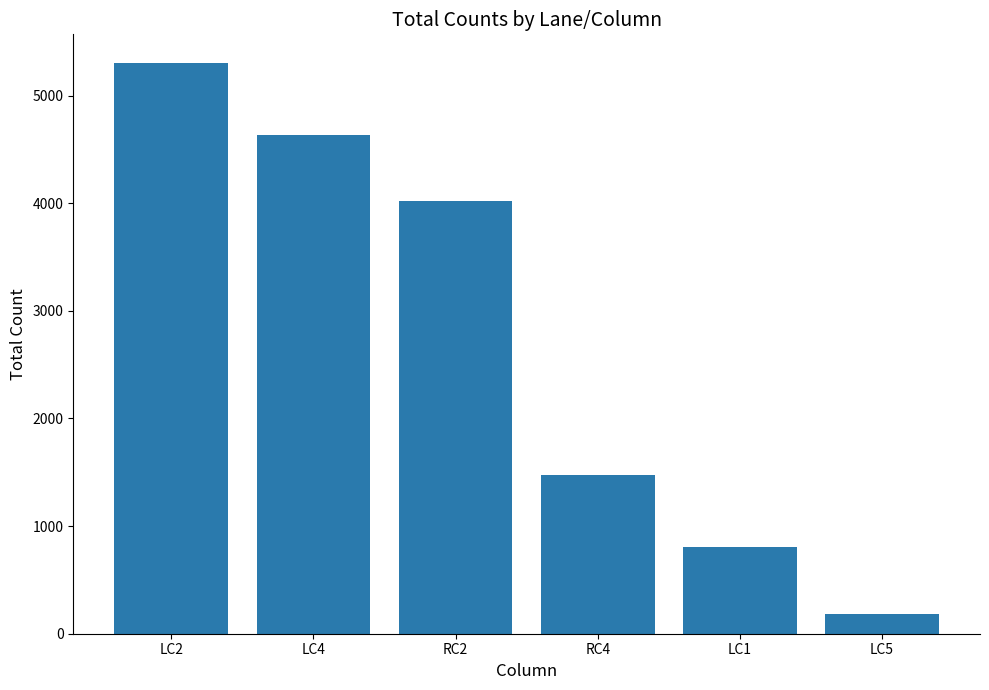

What is the label of the 2nd bar from the left?

LC4